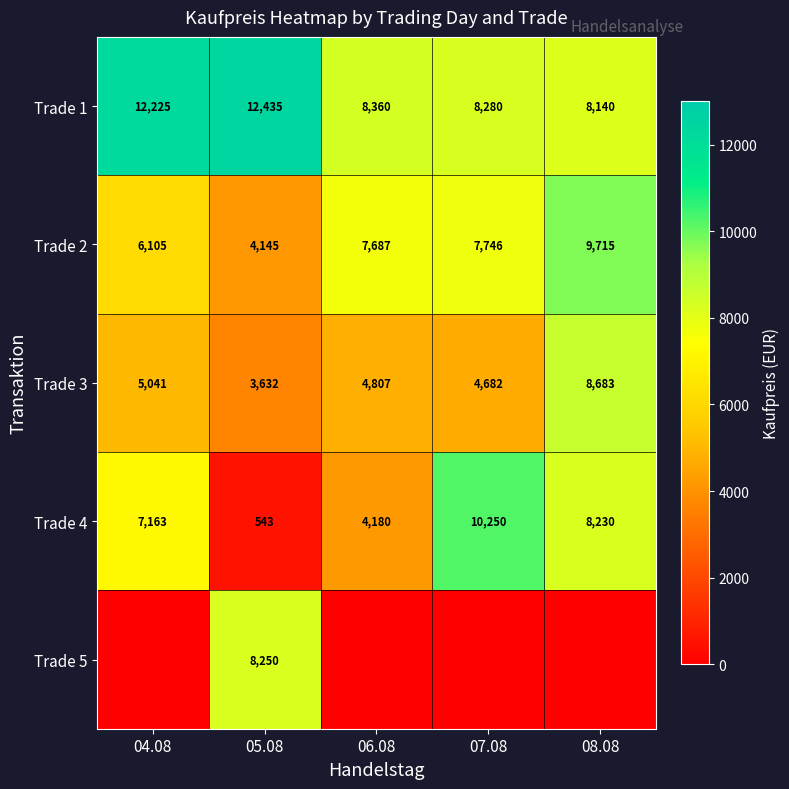

What is the average value of the Trade 2 series?

7080